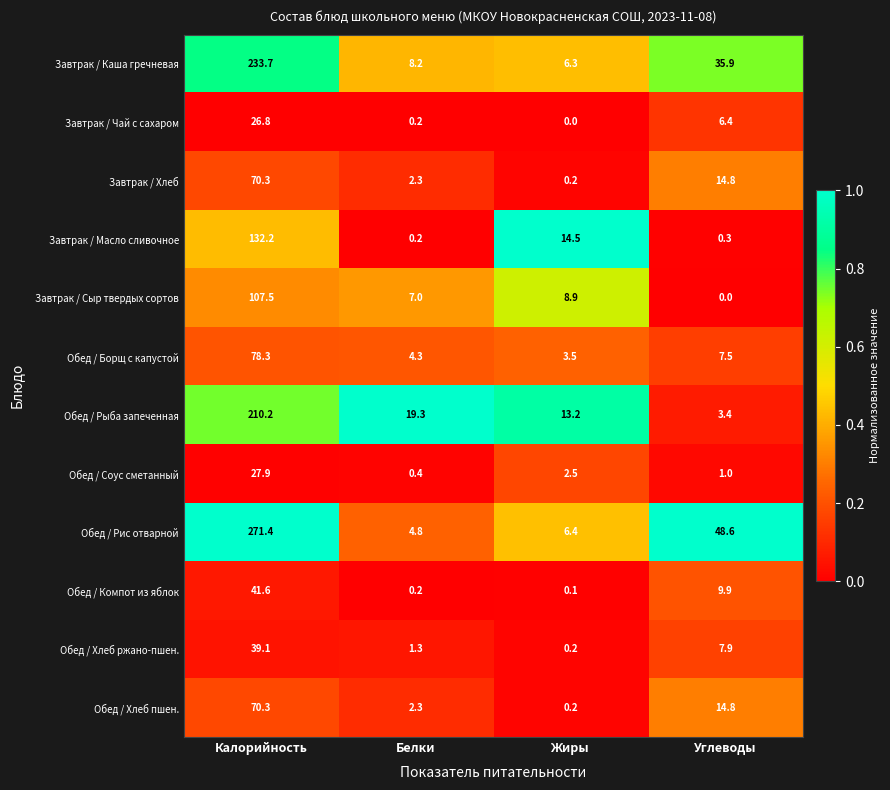

The Обед / Борщ с капустой series shows 51.5 at Калорийность. True or false?

False